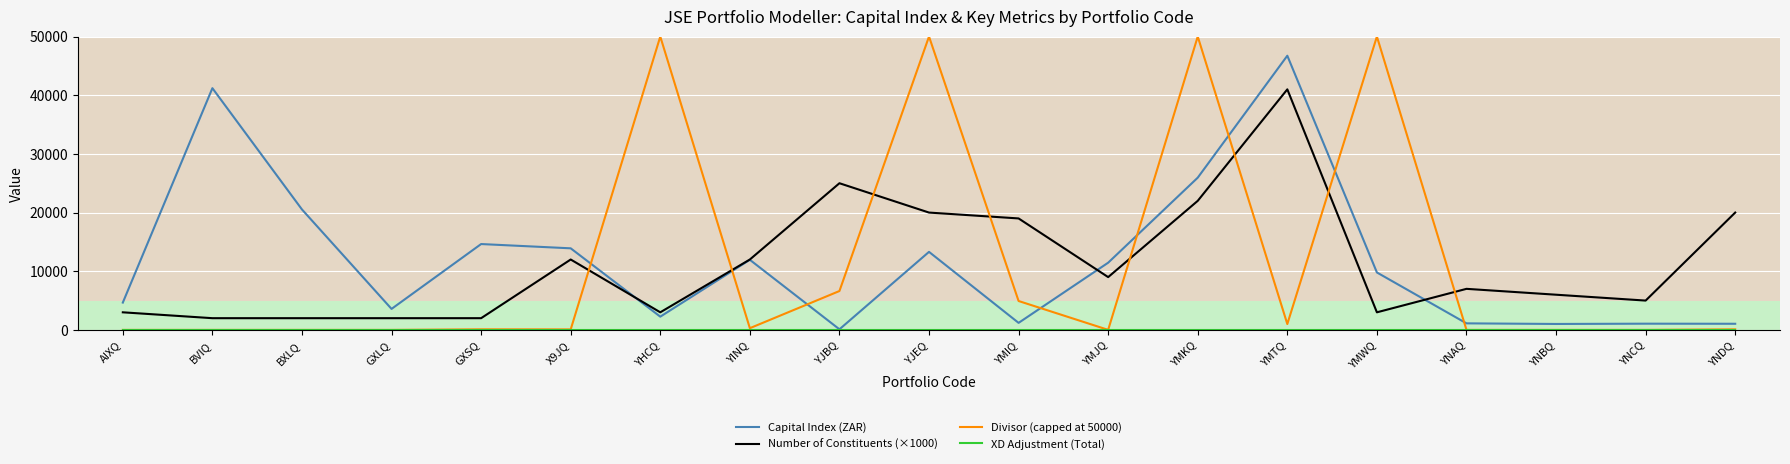

What is the difference between the maximum and minimum values in the Number of Constituents (×1000) series?

39000.0